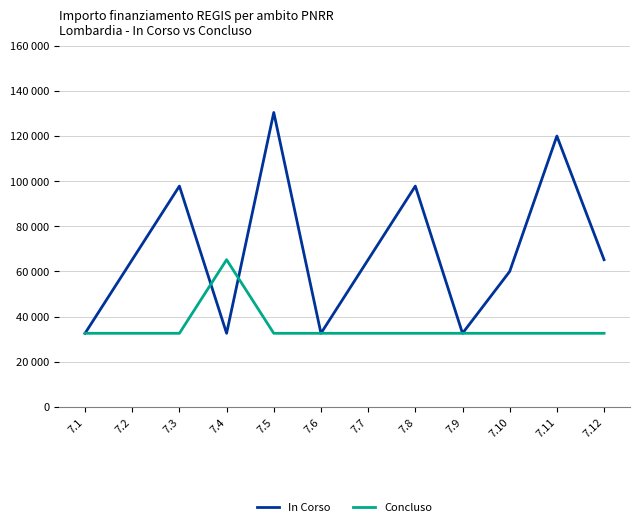

Which series changed the most between 7.3 and 7.6?

In Corso